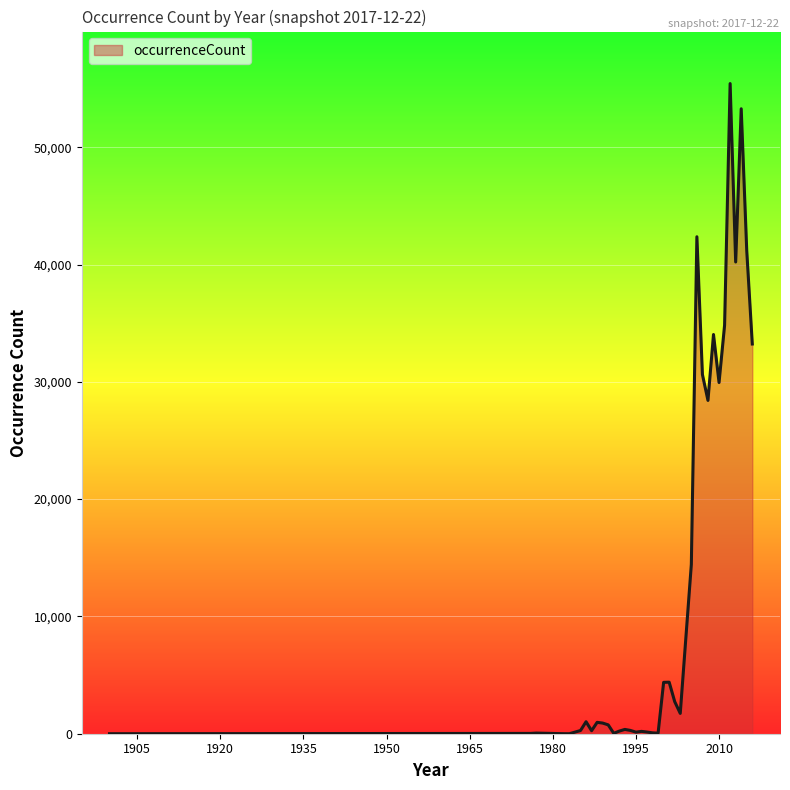

What is the maximum value shown in the chart?

55428